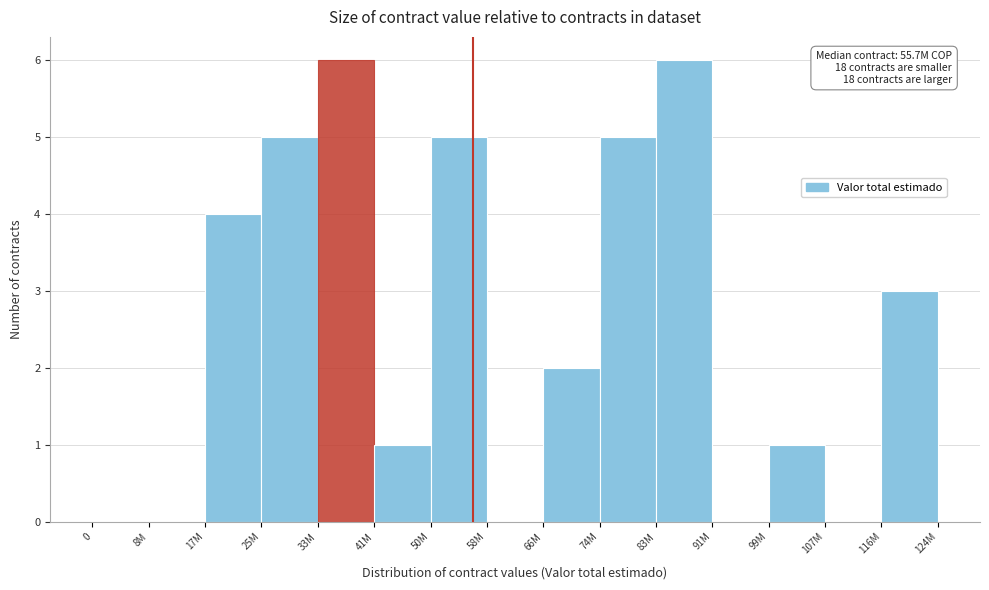

Reading right to left, transcribe all the data shown in this chart.

116M=3	107M=0	99M=1	91M=0	83M=6	74M=5	66M=2	58M=0	50M=5	41M=1	33M=6	25M=5	17M=4	8M=0	0=0